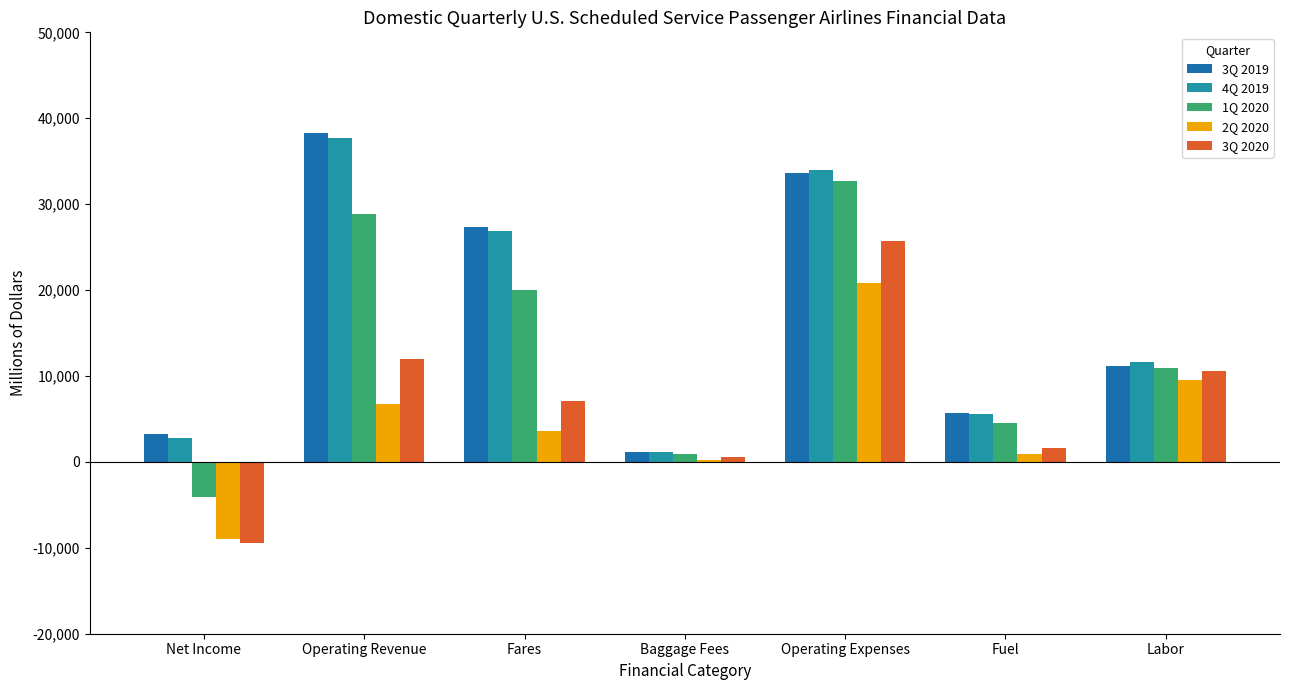

Are the bars horizontal?

No